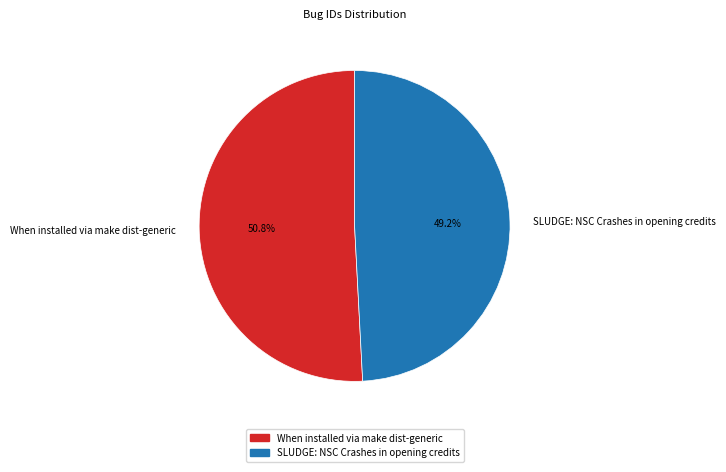

Rank the categories by value from lowest to highest.

SLUDGE: NSC Crashes in opening credits, When installed via make dist-generic